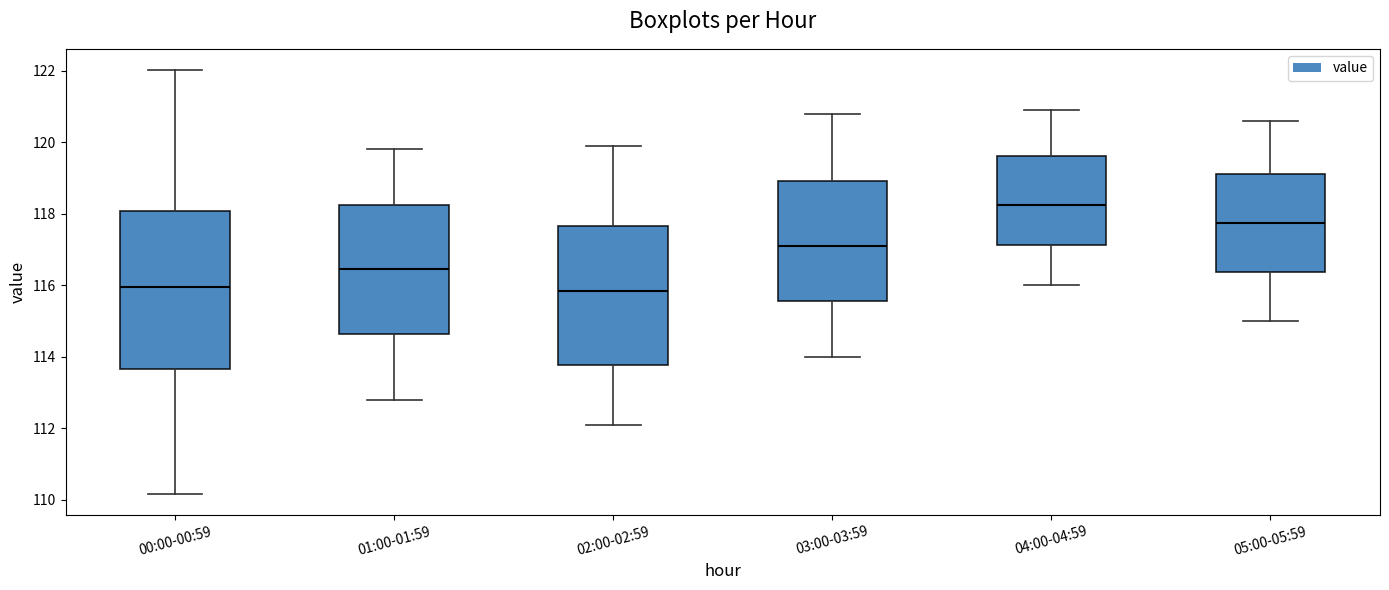

Reading left to right, transcribe this box plot: for each box, give where its median line is, the range the box spans, and where its two whiskers end, as read against the y-axis. The values are not printed on the chart, so give them approximately, as read against the axis.

00:00-00:59: median 116.0, box 113.6 to 118.0, whiskers 110.2 to 122.0
01:00-01:59: median 116.4, box 114.6 to 118.2, whiskers 112.8 to 119.8
02:00-02:59: median 115.8, box 113.8 to 117.6, whiskers 112.2 to 120.0
03:00-03:59: median 117.2, box 115.6 to 119.0, whiskers 114.0 to 120.8
04:00-04:59: median 118.2, box 117.2 to 119.6, whiskers 116.0 to 121.0
05:00-05:59: median 117.8, box 116.4 to 119.2, whiskers 115.0 to 120.6